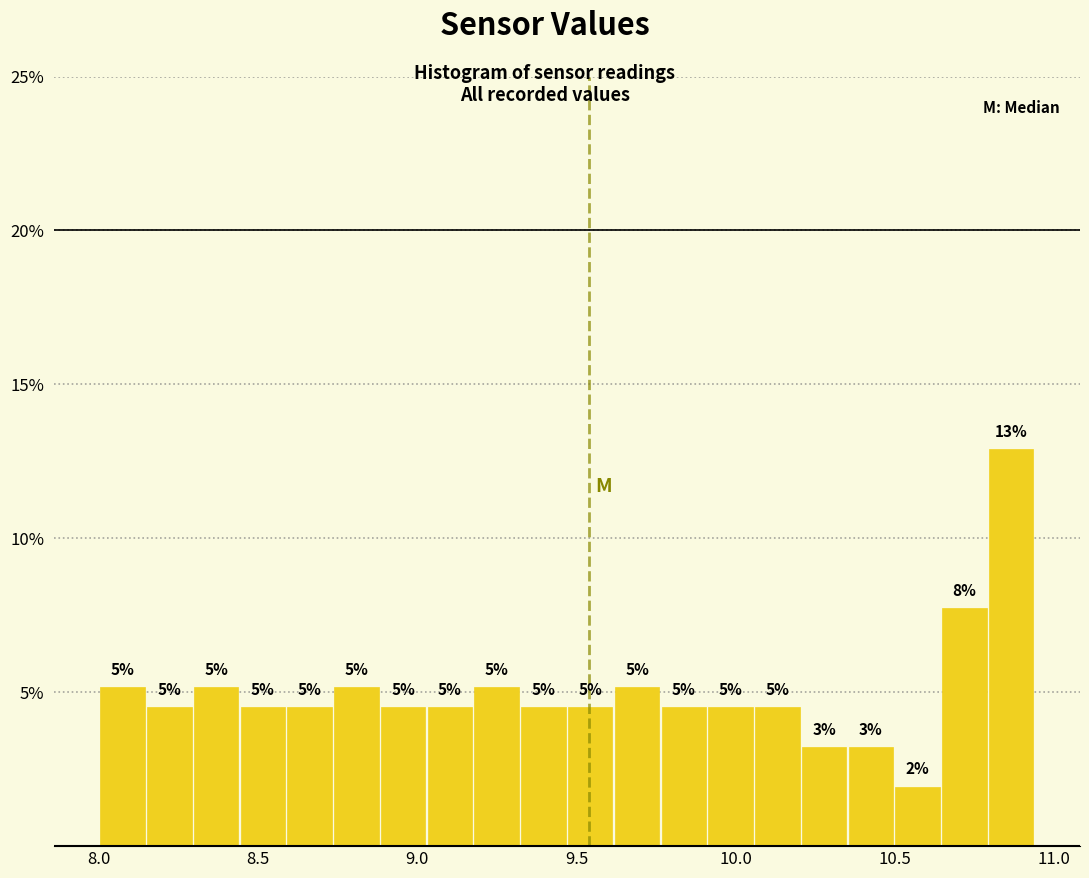

Read against the x-axis, roughly where is the centre of the tallest bar?

10.85